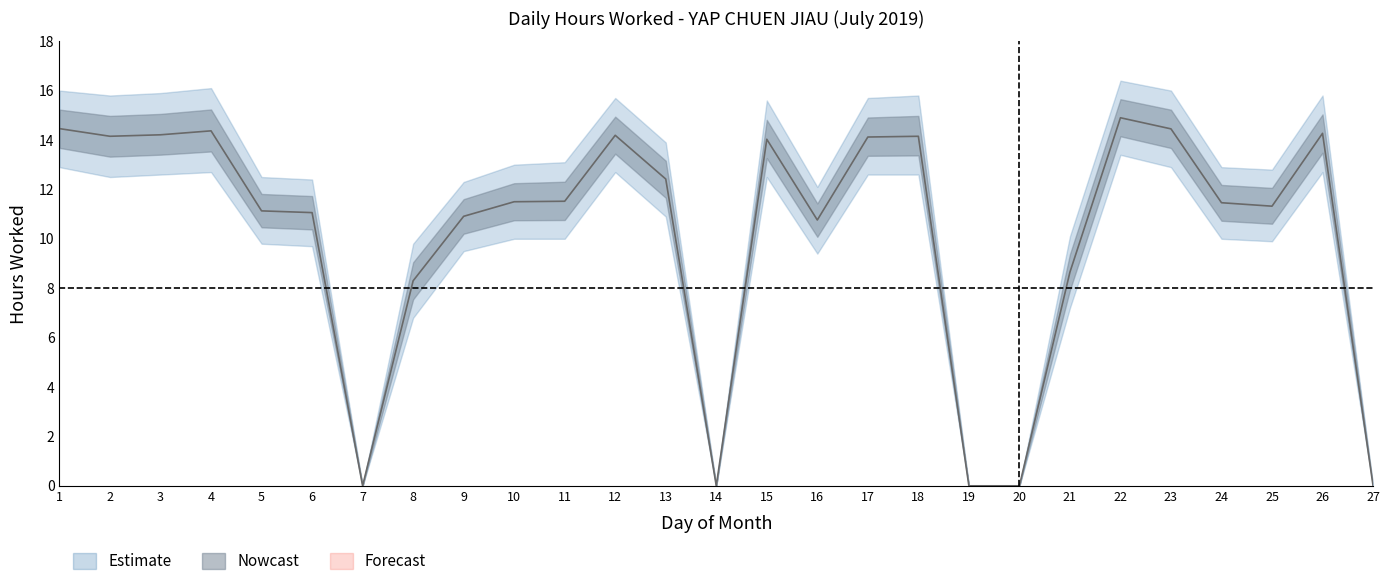

How many values in Hours Worked are above zero?

22